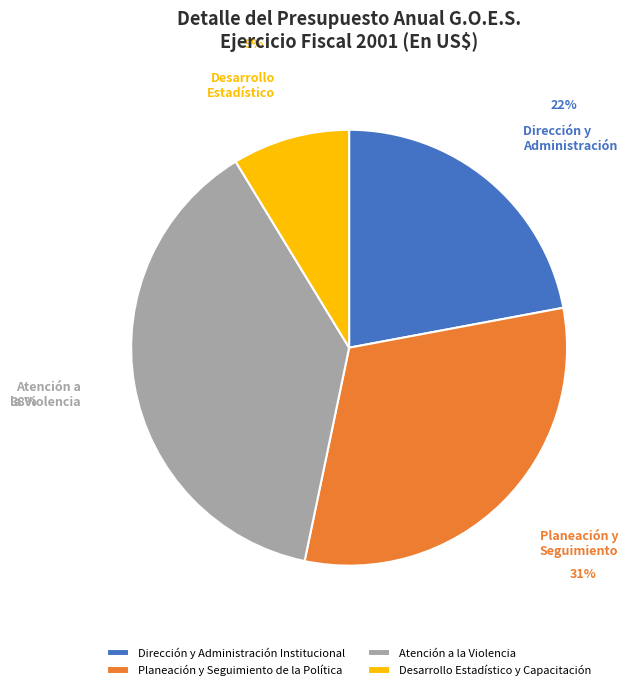

How many slices are in this pie chart?

4